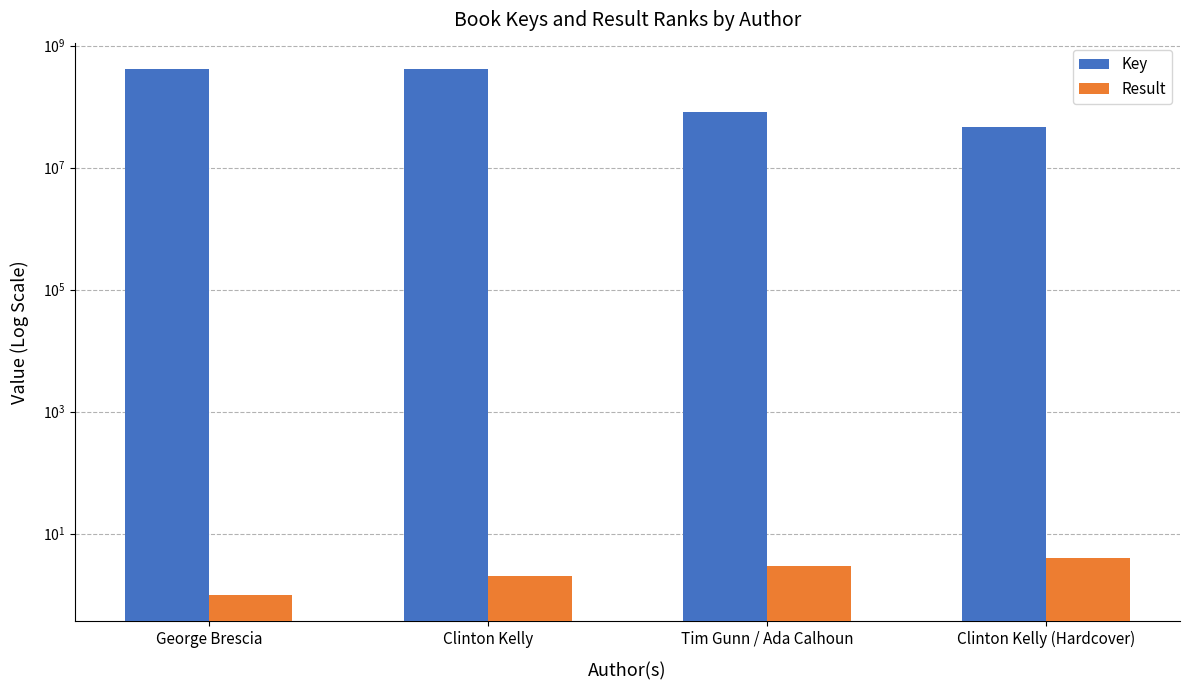

What is the total value across all series at Clinton Kelly (Hardcover)?

46551530